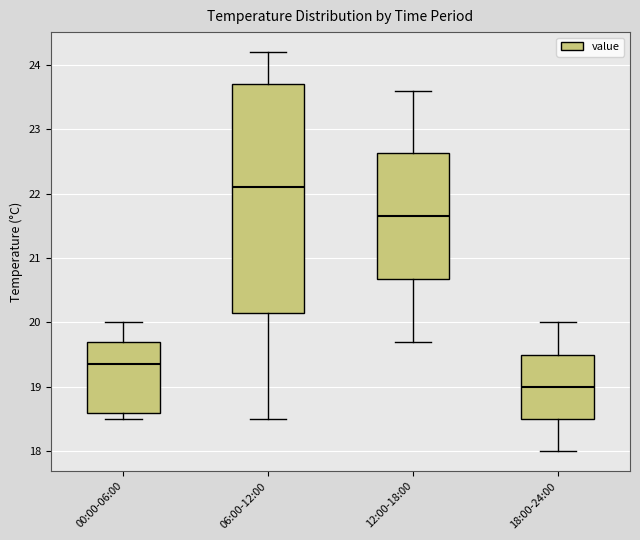

Reading left to right, transcribe this box plot: for each box, give where its median line is, the range the box spans, and where its two whiskers end, as read against the y-axis. The values are not printed on the chart, so give them approximately, as read against the axis.

00:00-06:00: median 19.4, box 18.6 to 19.7, whiskers 18.5 to 20.0
06:00-12:00: median 22.1, box 20.2 to 23.7, whiskers 18.5 to 24.2
12:00-18:00: median 21.7, box 20.7 to 22.6, whiskers 19.7 to 23.6
18:00-24:00: median 19.0, box 18.5 to 19.5, whiskers 18.0 to 20.0